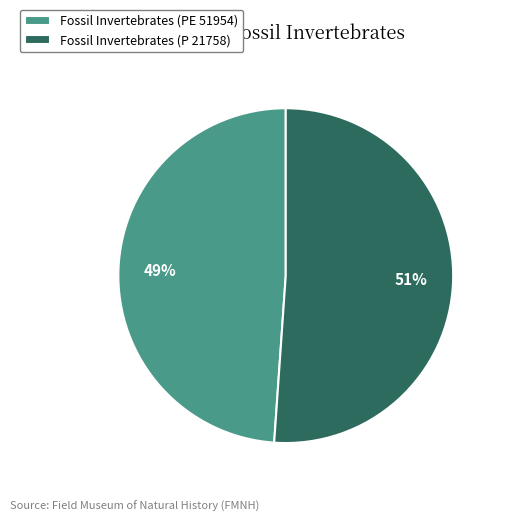

Do Fossil Invertebrates (P 21758) and Fossil Invertebrates (PE 51954) together represent more than half of the pie?

Yes